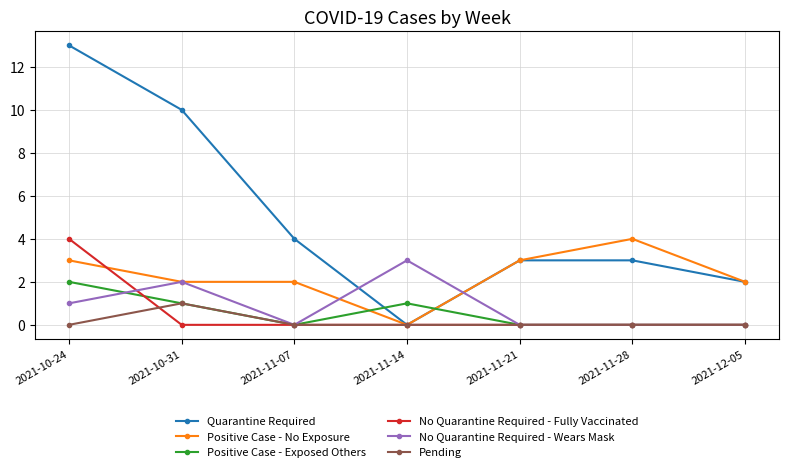

True or false: Positive Case - Exposed Others and No Quarantine Required - Wears Mask cross at least once.

True